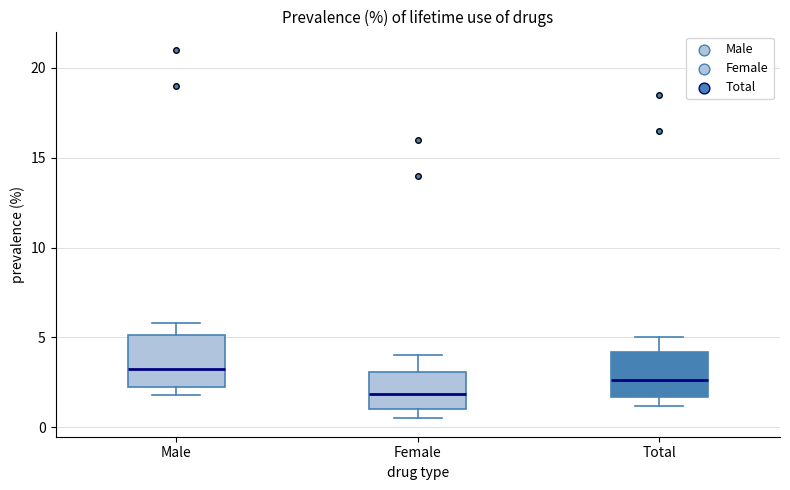

Which box has the highest median line?

Male